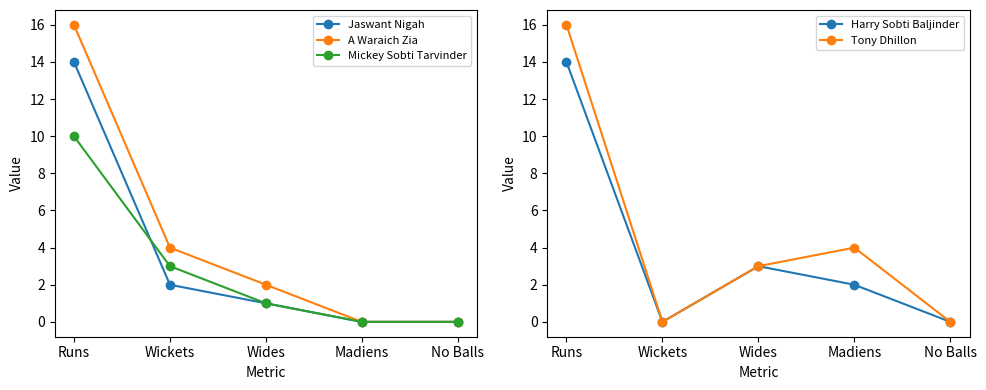

Reading left to right, what are all the values shown in this chart?

Jaswant Nigah: 14	2	1	0	0
A Waraich Zia: 16	4	2	0	0
Mickey Sobti Tarvinder: 10	3	1	0	0
Harry Sobti Baljinder: 14	0	3	2	0
Tony Dhillon: 16	0	3	4	0